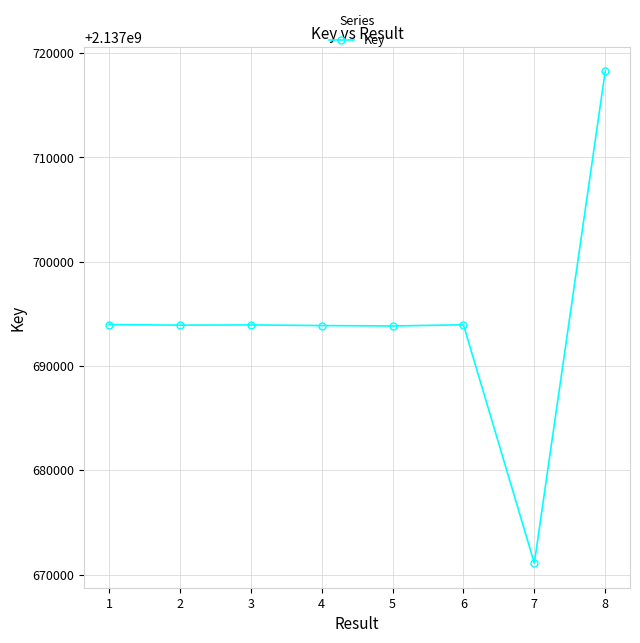

What is the difference between the maximum and minimum values?

47156